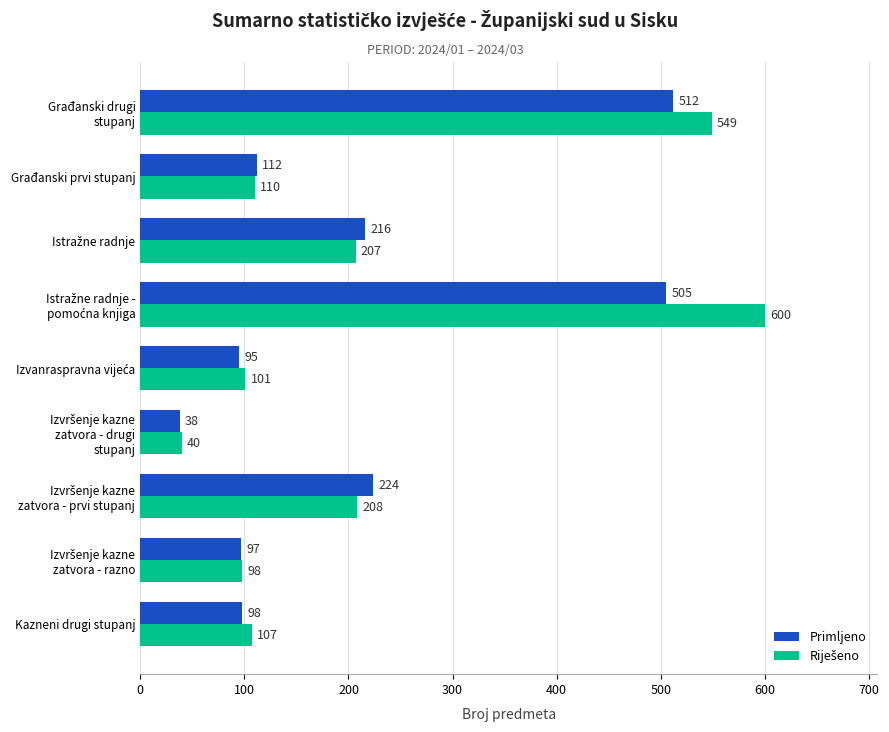

What is the average value of the Primljeno series?

211